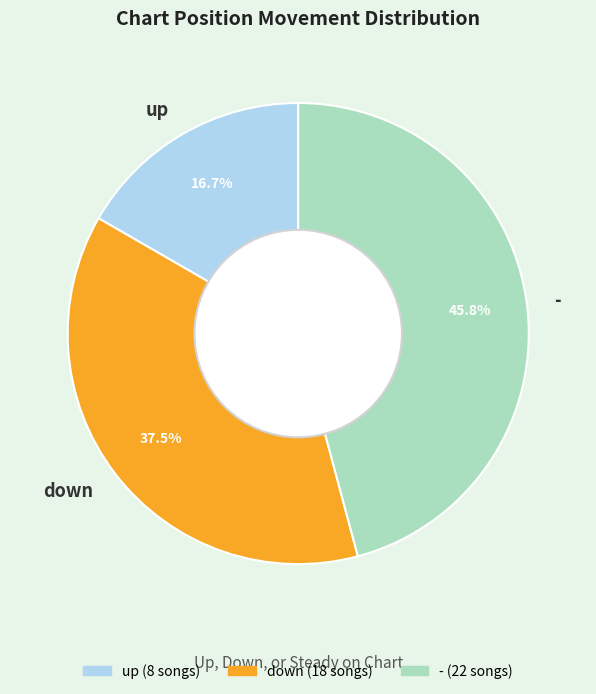

What percentage is the - slice, to the nearest percent?

46%